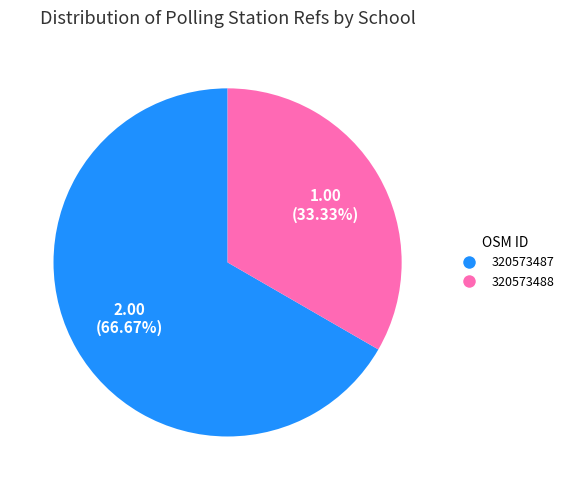

How much of the chart is everything except 320573488?

66.7%